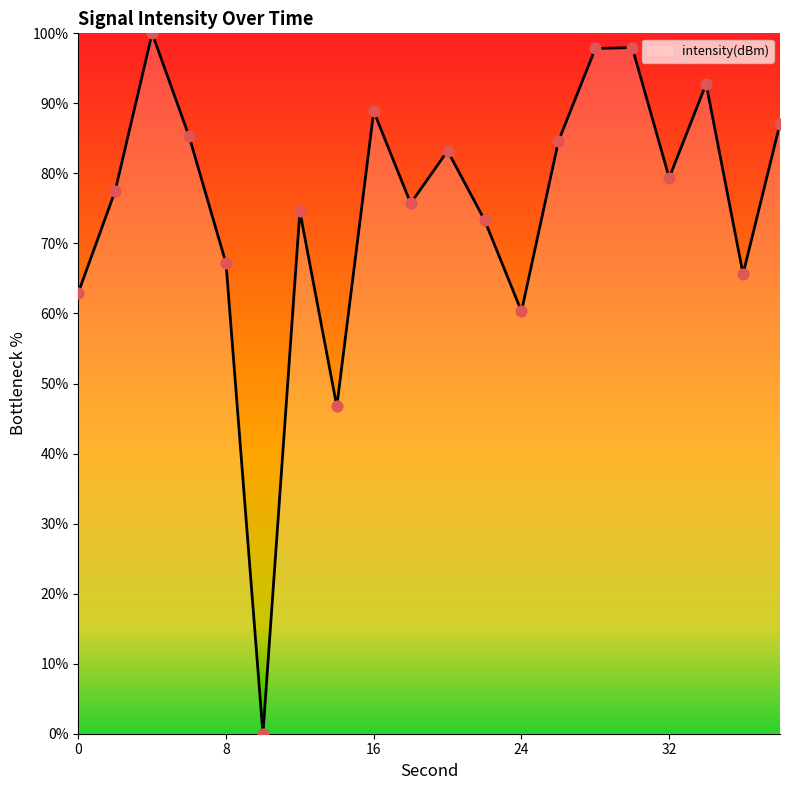

What is the greatest value displayed?

100.0